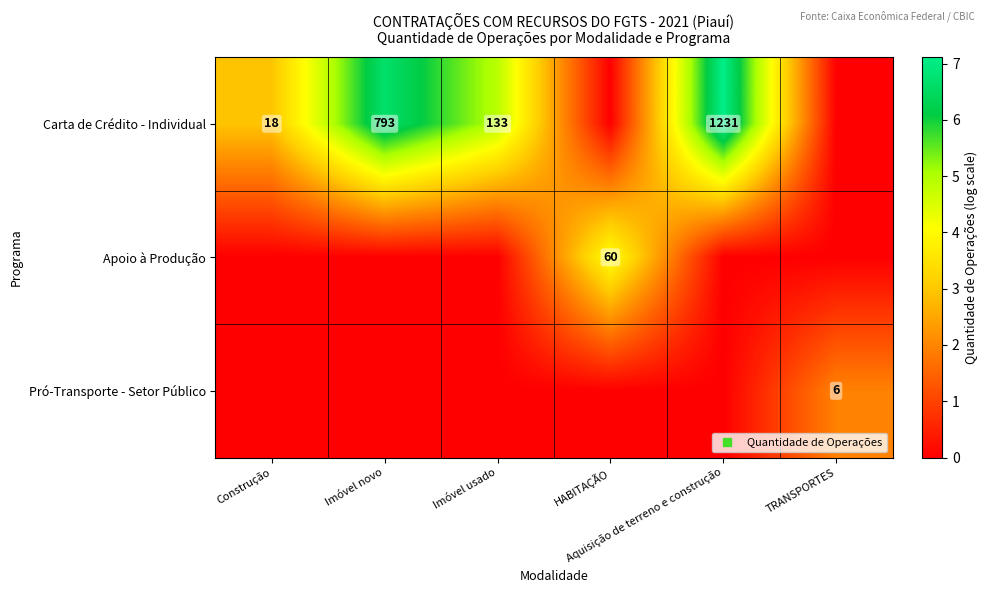

Rank the categories by Pró-Transporte - Setor Público value from lowest to highest.

Construção, Imóvel novo, Imóvel usado, HABITAÇÃO, Aquisição de terreno e construção, TRANSPORTES